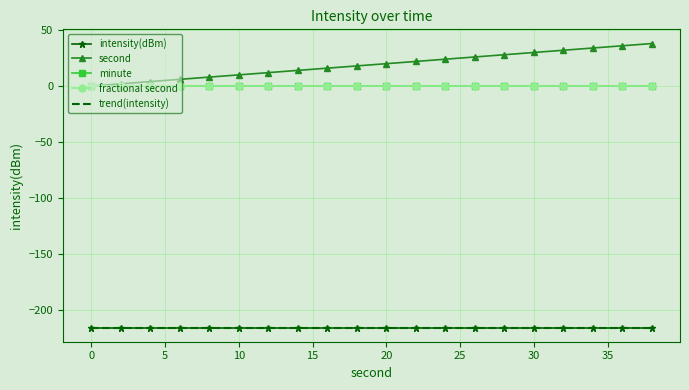

True or false: second and trend(intensity) intersect in this chart.

False